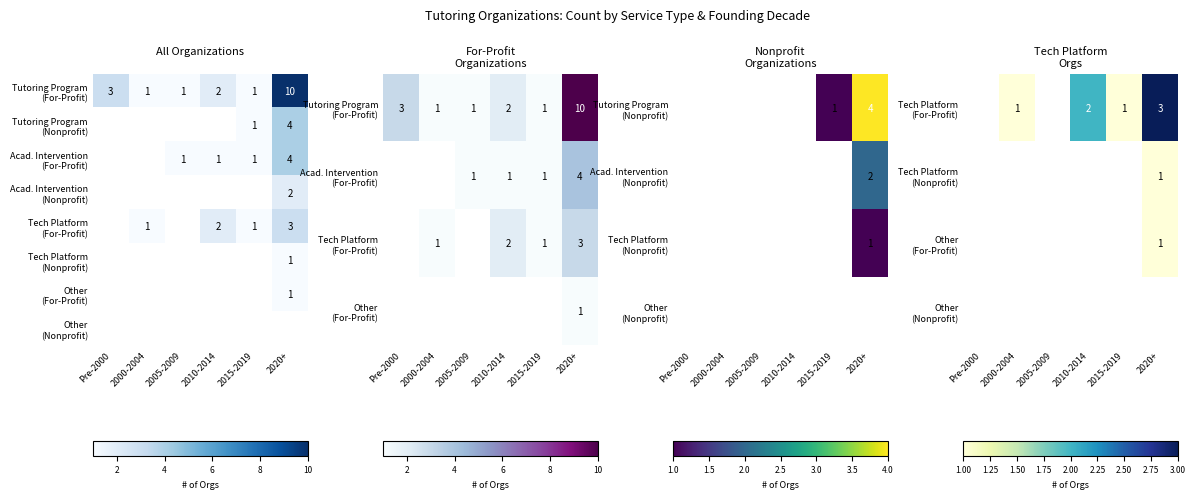

Which label corresponds to the largest value in the chart?

2020+